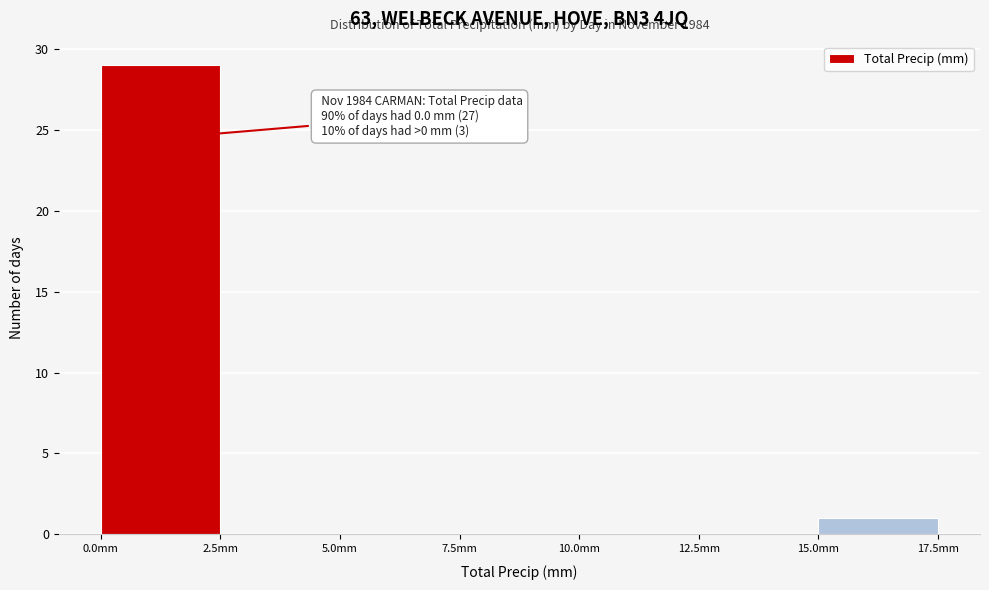

Which range on the x-axis has the tallest bar?

0.0 to 2.5